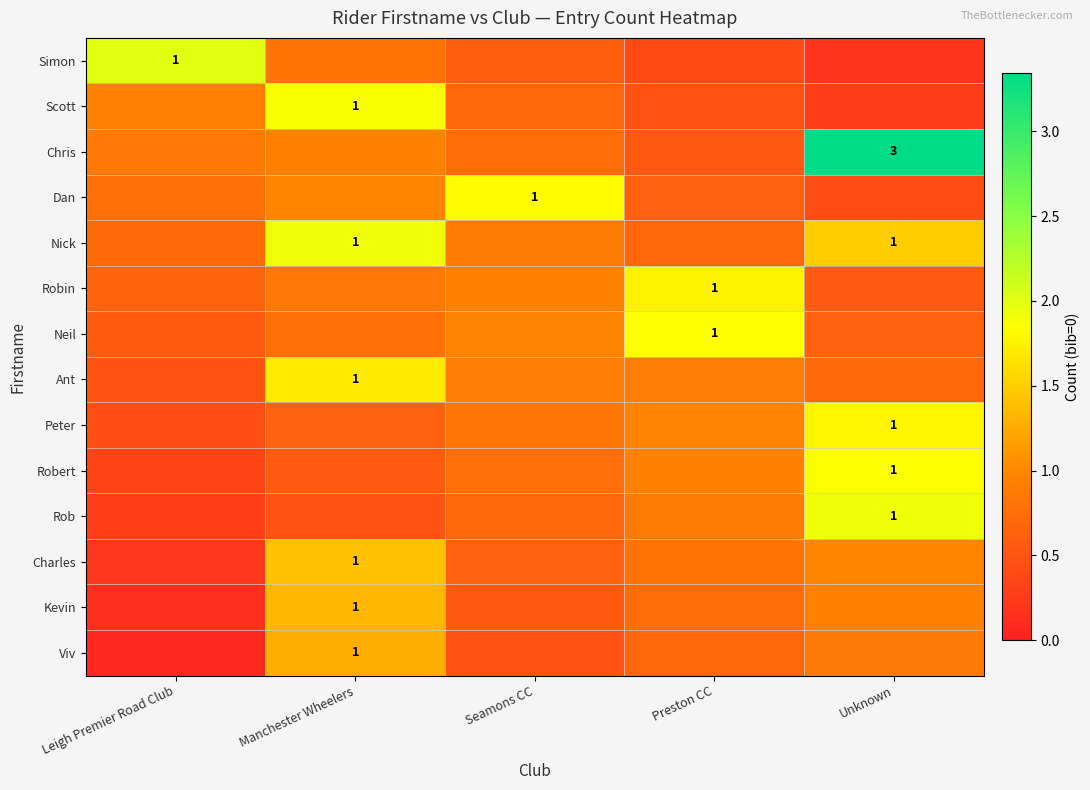

Which series has the largest range (max minus min)?

Chris